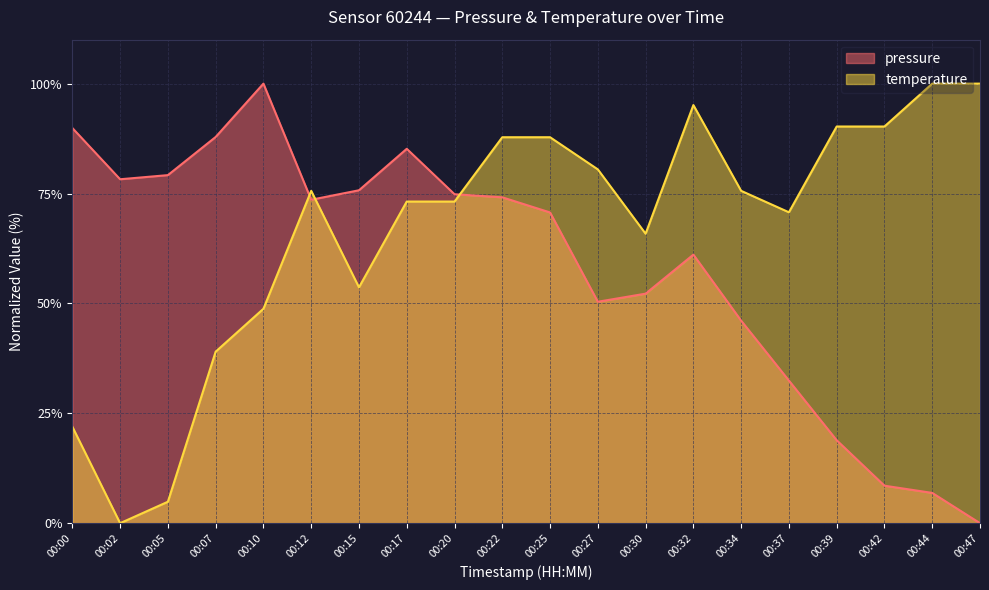

How many data points in pressure are above 73?

10